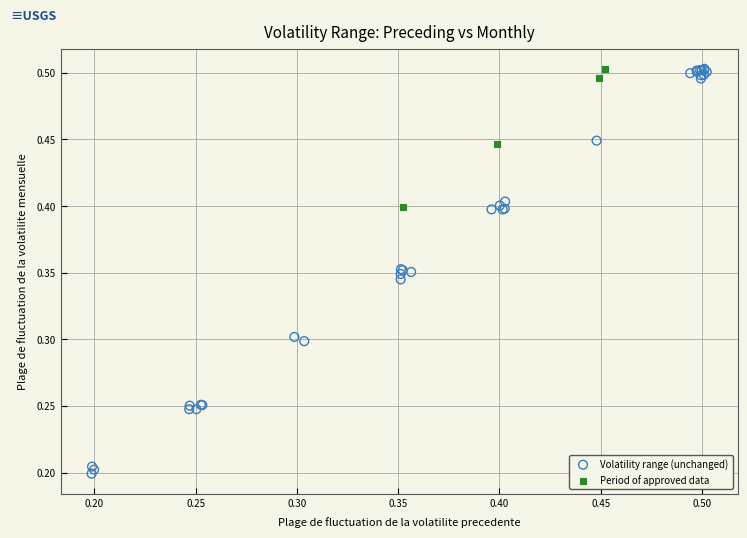

Which series has the widest spread of Y values?

Volatility range (unchanged)